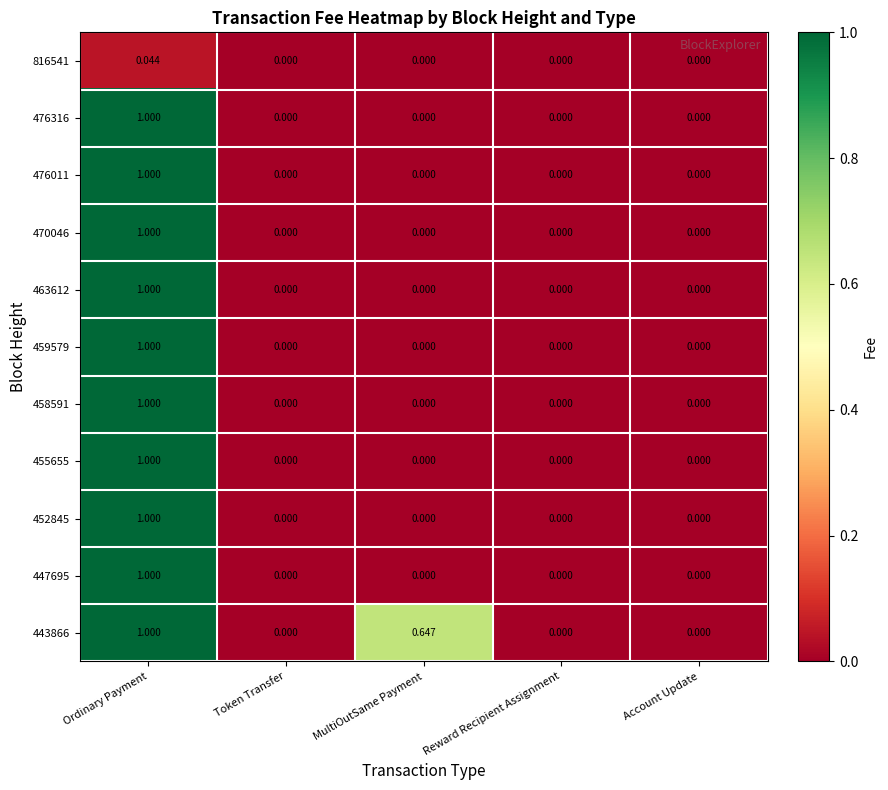

Which label corresponds to the largest value in the chart?

Ordinary Payment